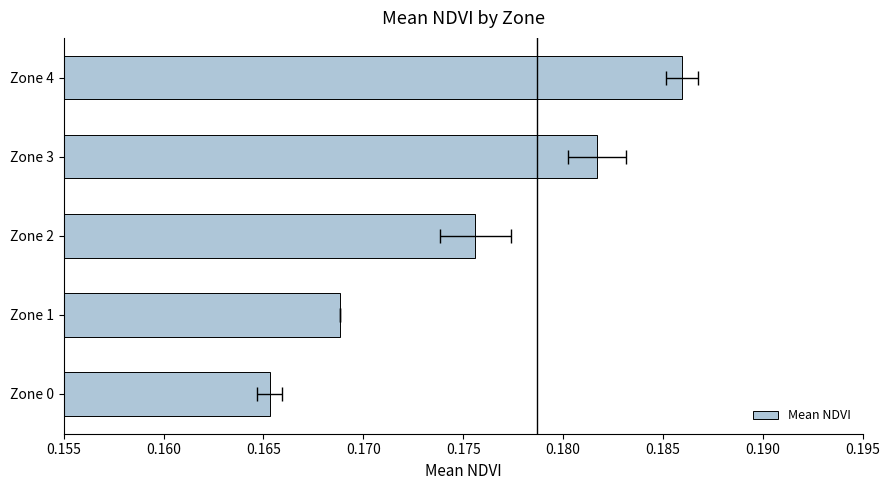

What is the value of the 4th bar from the left?

0.2